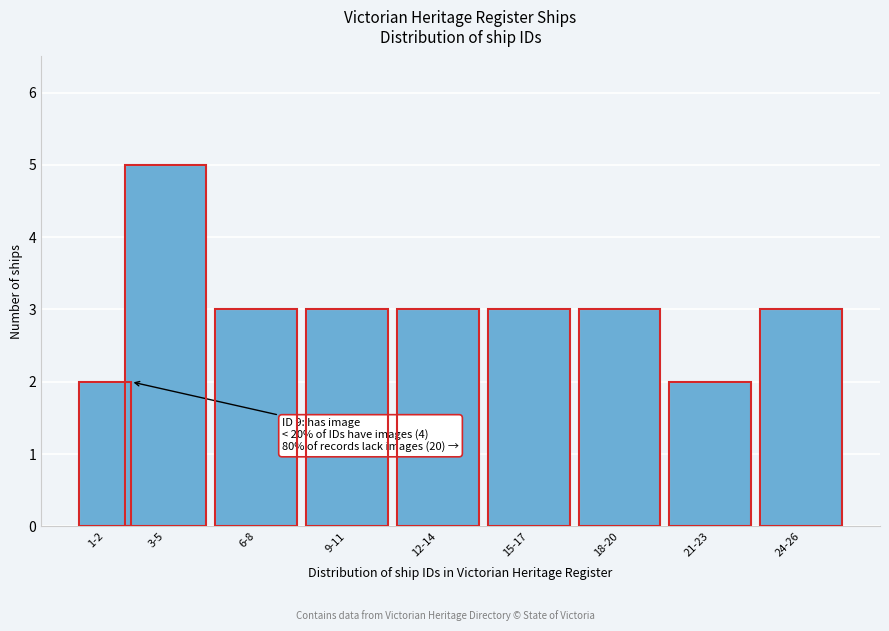

Reading left to right, what are all the values shown in this chart?

2	5	3	3	3	3	3	2	3